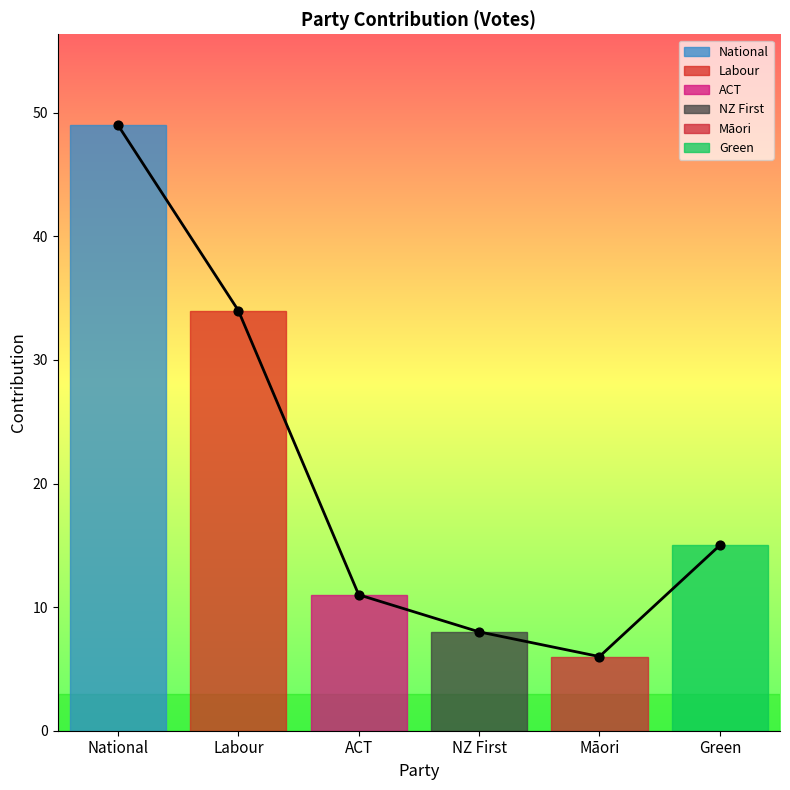

What is the change in value from Labour to Green?

-19